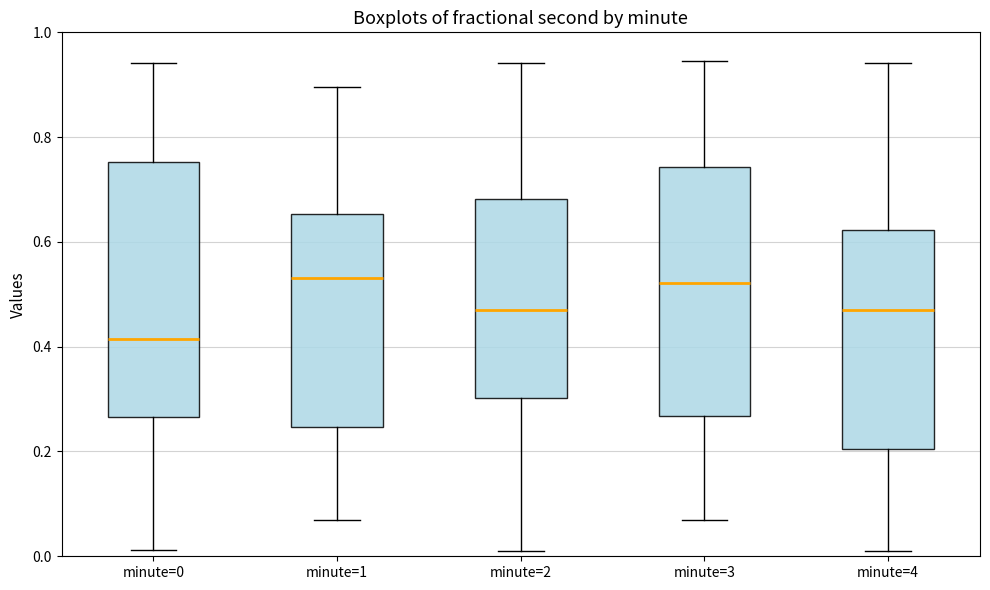

Reading left to right, read every box against the y-axis: the position of its median line, the range the box covers, and the ends of its whiskers. The values are not printed on the chart, so give them approximately, as read against the axis.

minute=0: median 0.42, box 0.26 to 0.76, whiskers 0.02 to 0.94
minute=1: median 0.54, box 0.24 to 0.66, whiskers 0.06 to 0.90
minute=2: median 0.48, box 0.30 to 0.68, whiskers 0.02 to 0.94
minute=3: median 0.52, box 0.26 to 0.74, whiskers 0.06 to 0.94
minute=4: median 0.48, box 0.20 to 0.62, whiskers 0.02 to 0.94